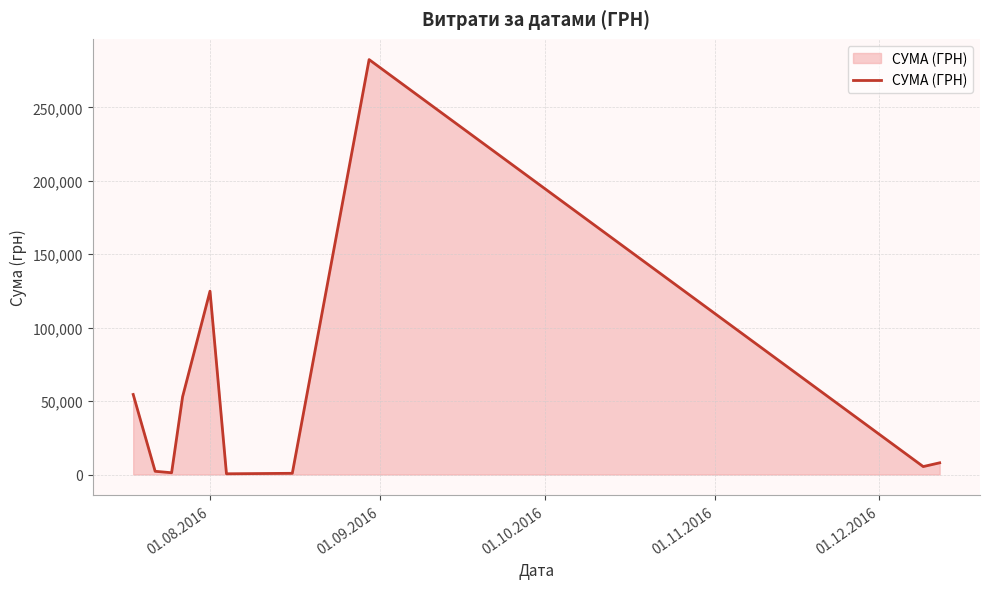

What is the difference between the maximum and minimum values?

282004.7